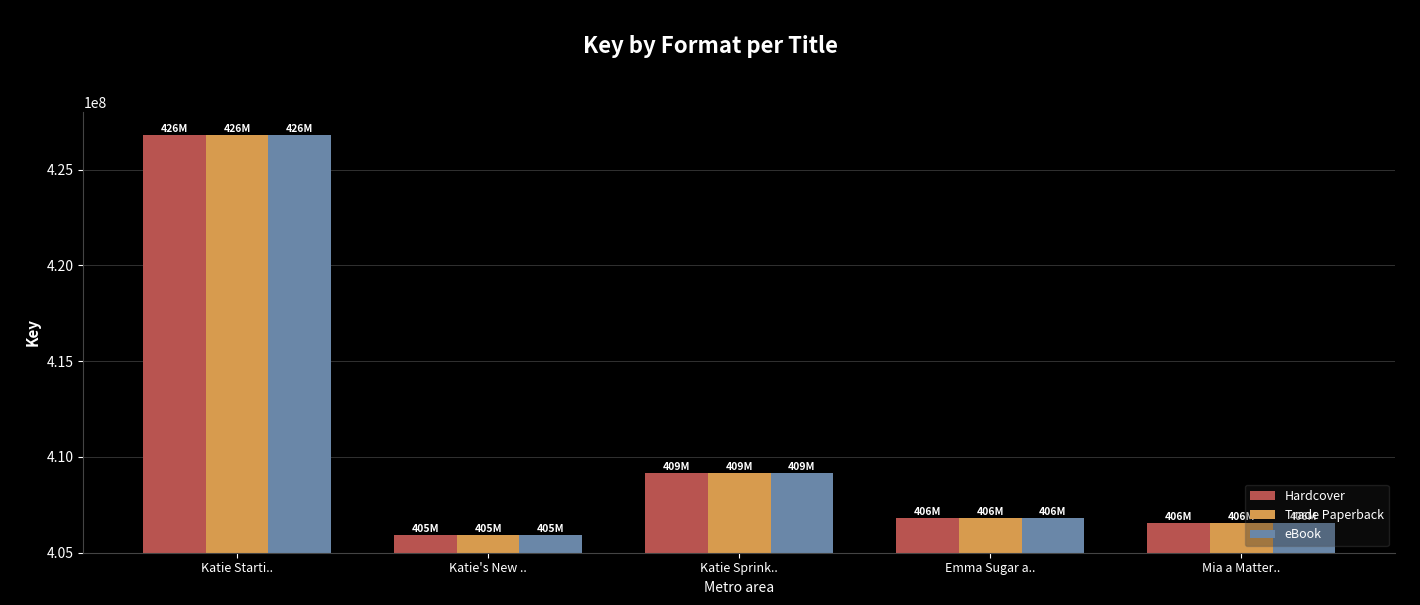

What is the average value of the Hardcover series?

411052924